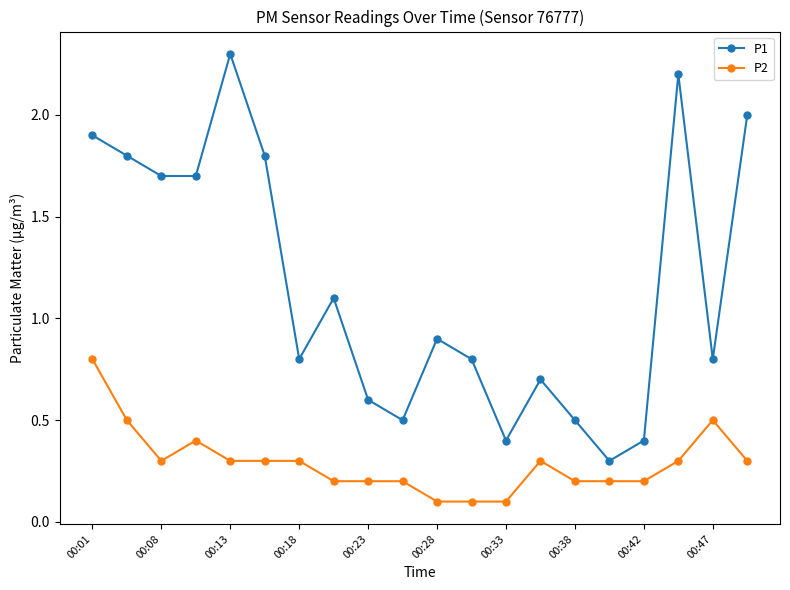

Which series has the widest spread of values?

P1